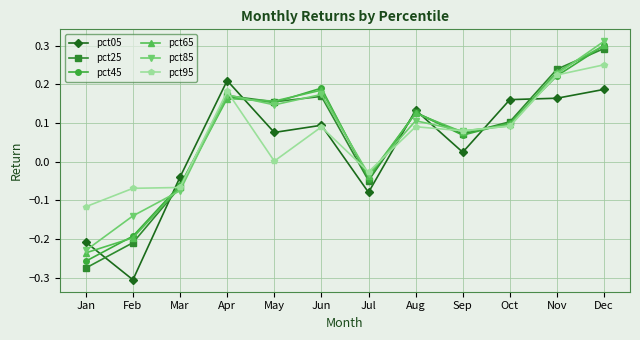

Where is the first local minimum for pct45?

May